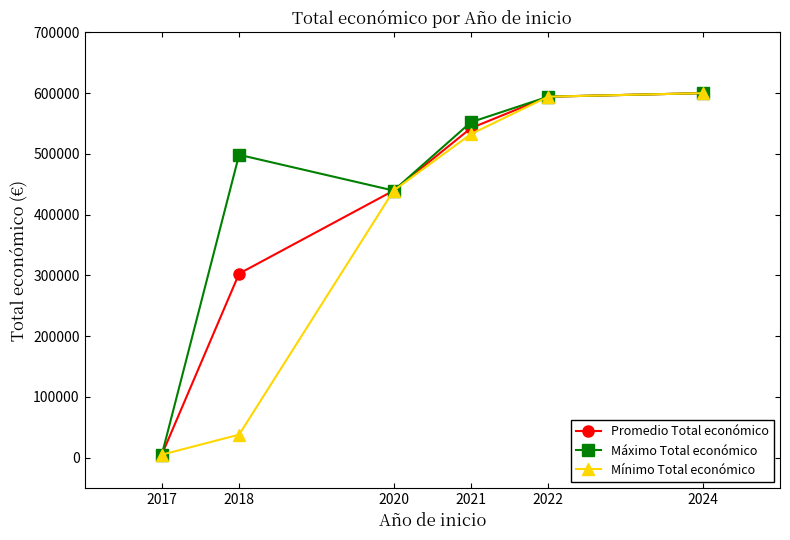

Which label corresponds to the smallest value in the chart?

2017